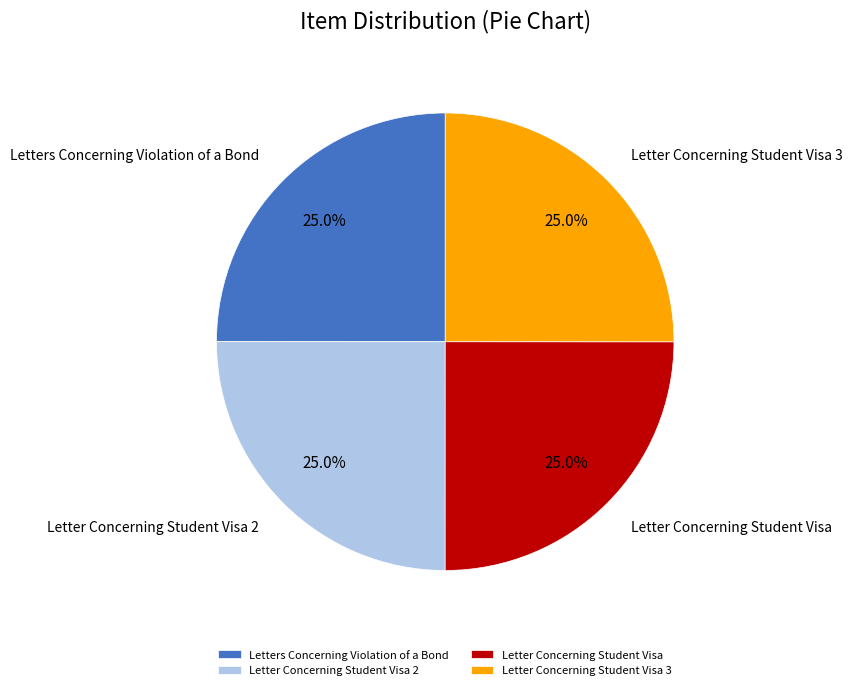

Does Letter Concerning Student Visa 2 represent more than half of the total?

No